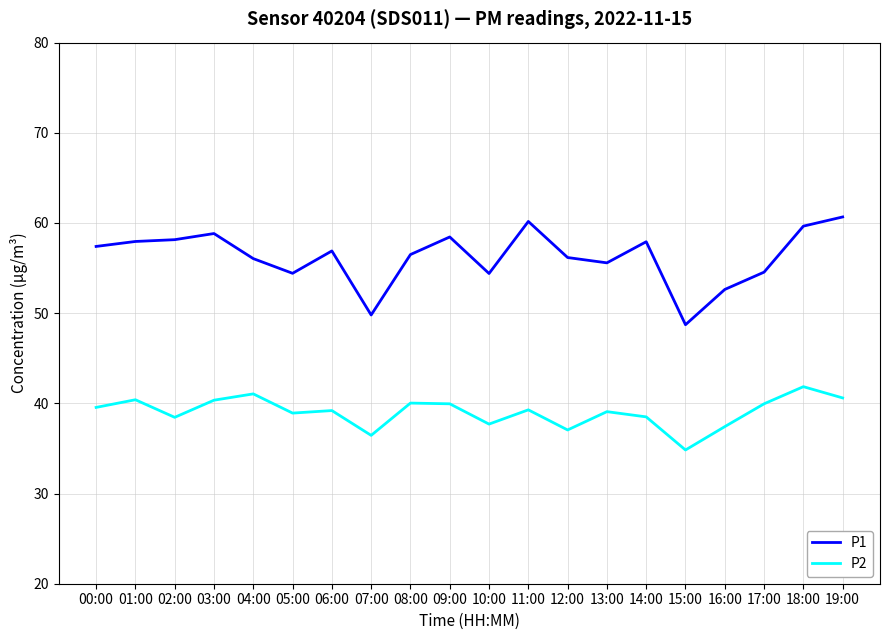

Is it true that P1 equals 26.2 at 08:00?

False